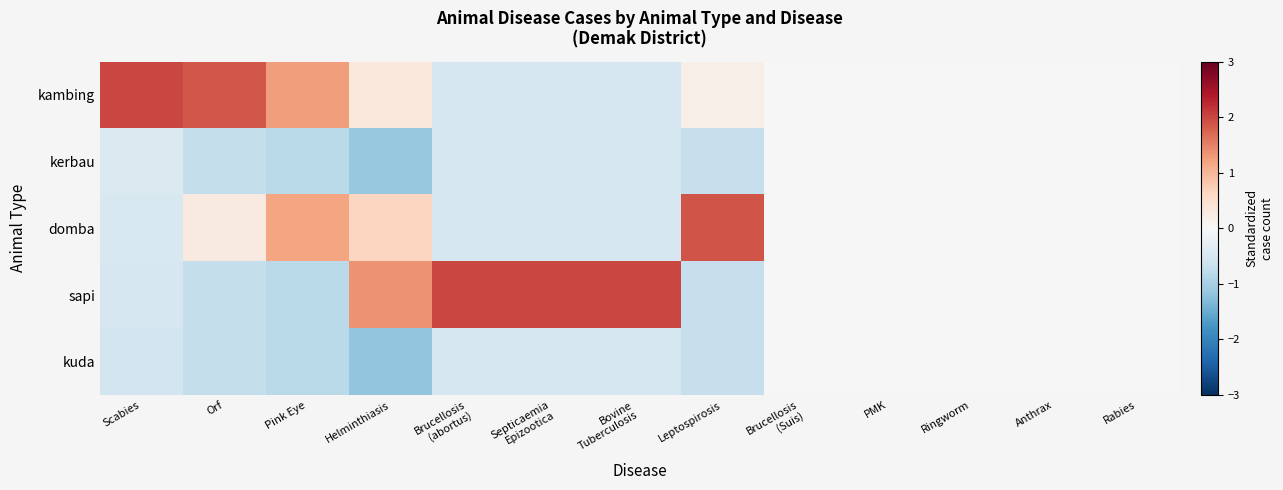

Reading right to left, transcribe all the data shown in this chart.

kambing: Rabies=0.0	Anthrax=0.0	Ringworm=0.0	PMK=0.0	Brucellosis
(Suis)=0.0	Leptospirosis=0.2	Bovine
Tuberculosis=-0.5	Septicaemia
Epizootica=-0.5	Brucellosis
(abortus)=-0.5	Helminthiasis=0.3	Pink Eye=1.3	Orf=1.9	Scabies=2.0
kerbau: Rabies=0.0	Anthrax=0.0	Ringworm=0.0	PMK=0.0	Brucellosis
(Suis)=0.0	Leptospirosis=-0.7	Bovine
Tuberculosis=-0.5	Septicaemia
Epizootica=-0.5	Brucellosis
(abortus)=-0.5	Helminthiasis=-1.1	Pink Eye=-0.8	Orf=-0.7	Scabies=-0.4
domba: Rabies=0.0	Anthrax=0.0	Ringworm=0.0	PMK=0.0	Brucellosis
(Suis)=0.0	Leptospirosis=1.9	Bovine
Tuberculosis=-0.5	Septicaemia
Epizootica=-0.5	Brucellosis
(abortus)=-0.5	Helminthiasis=0.6	Pink Eye=1.2	Orf=0.3	Scabies=-0.5
sapi: Rabies=0.0	Anthrax=0.0	Ringworm=0.0	PMK=0.0	Brucellosis
(Suis)=0.0	Leptospirosis=-0.7	Bovine
Tuberculosis=2.0	Septicaemia
Epizootica=2.0	Brucellosis
(abortus)=2.0	Helminthiasis=1.3	Pink Eye=-0.8	Orf=-0.7	Scabies=-0.5
kuda: Rabies=0.0	Anthrax=0.0	Ringworm=0.0	PMK=0.0	Brucellosis
(Suis)=0.0	Leptospirosis=-0.7	Bovine
Tuberculosis=-0.5	Septicaemia
Epizootica=-0.5	Brucellosis
(abortus)=-0.5	Helminthiasis=-1.2	Pink Eye=-0.8	Orf=-0.7	Scabies=-0.6